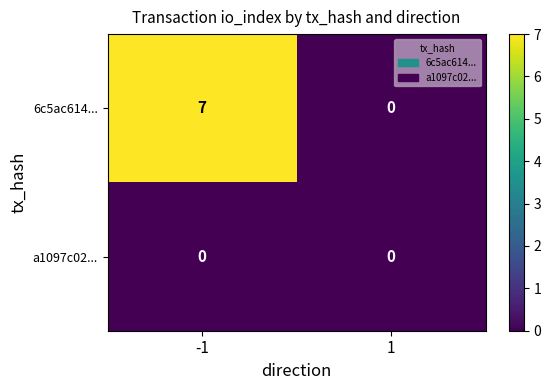

How many data points does each series have?

2